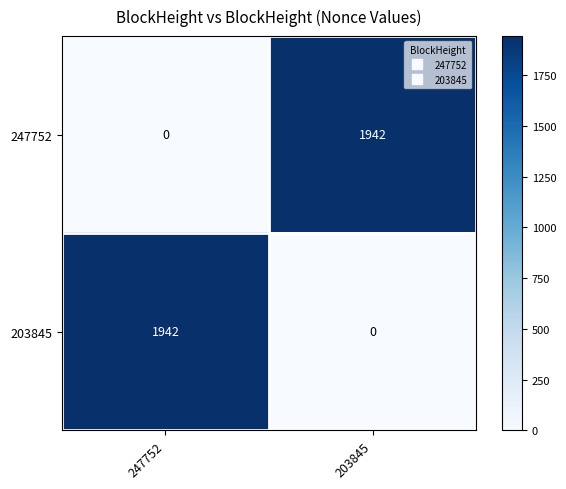

Reading right to left, list all the values displayed in this chart.

247752: 203845=1942	247752=0
203845: 203845=0	247752=1942